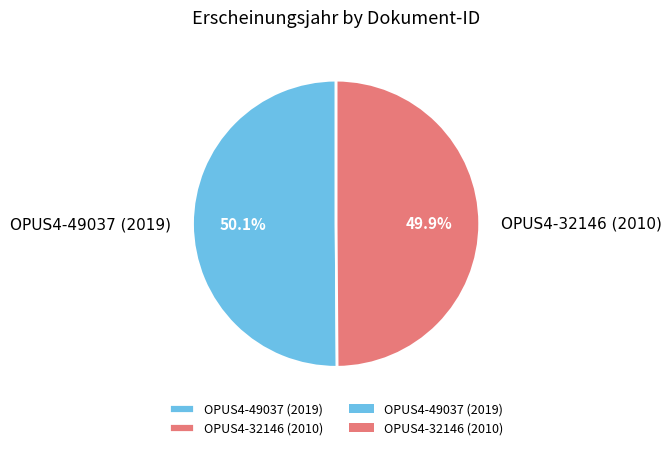

How many slices are in this pie chart?

2